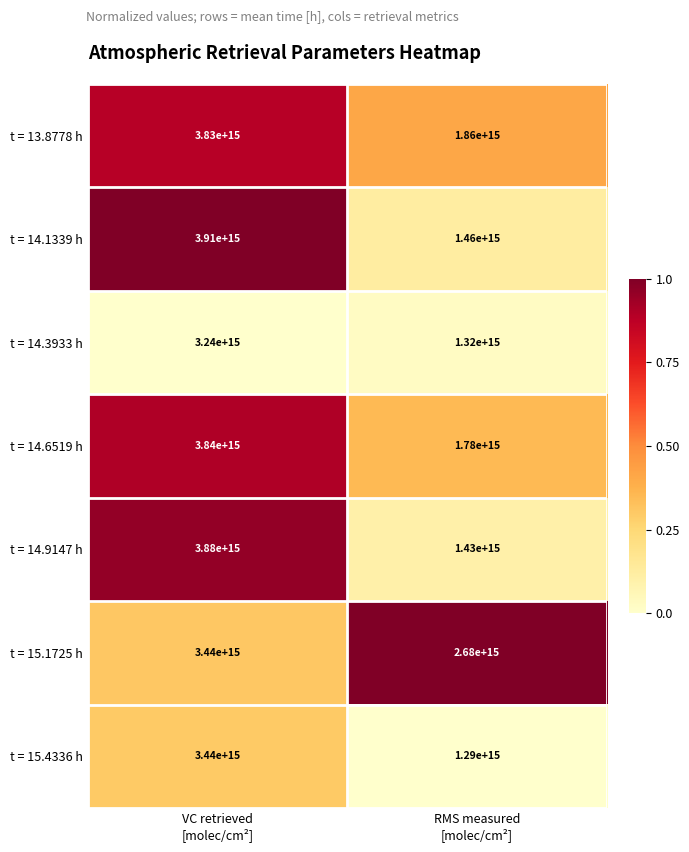

Which series has the largest total across all categories?

t = 15.1725 h